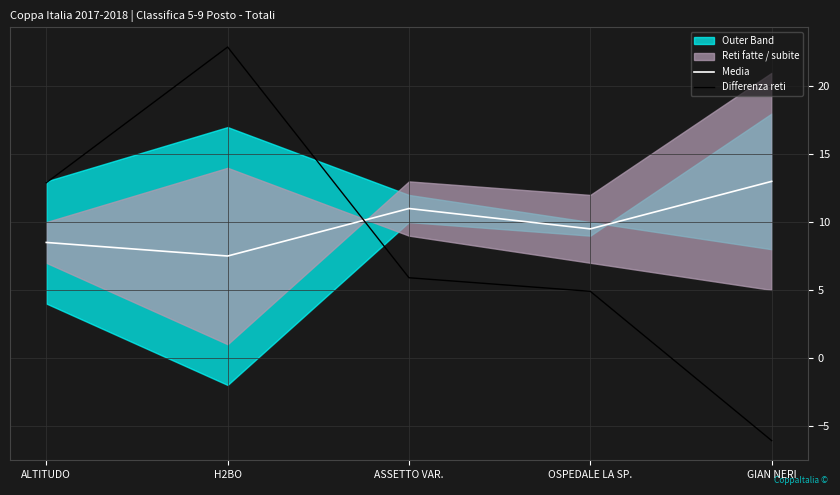

What is the lowest value of the Differenza reti series?

-6.1